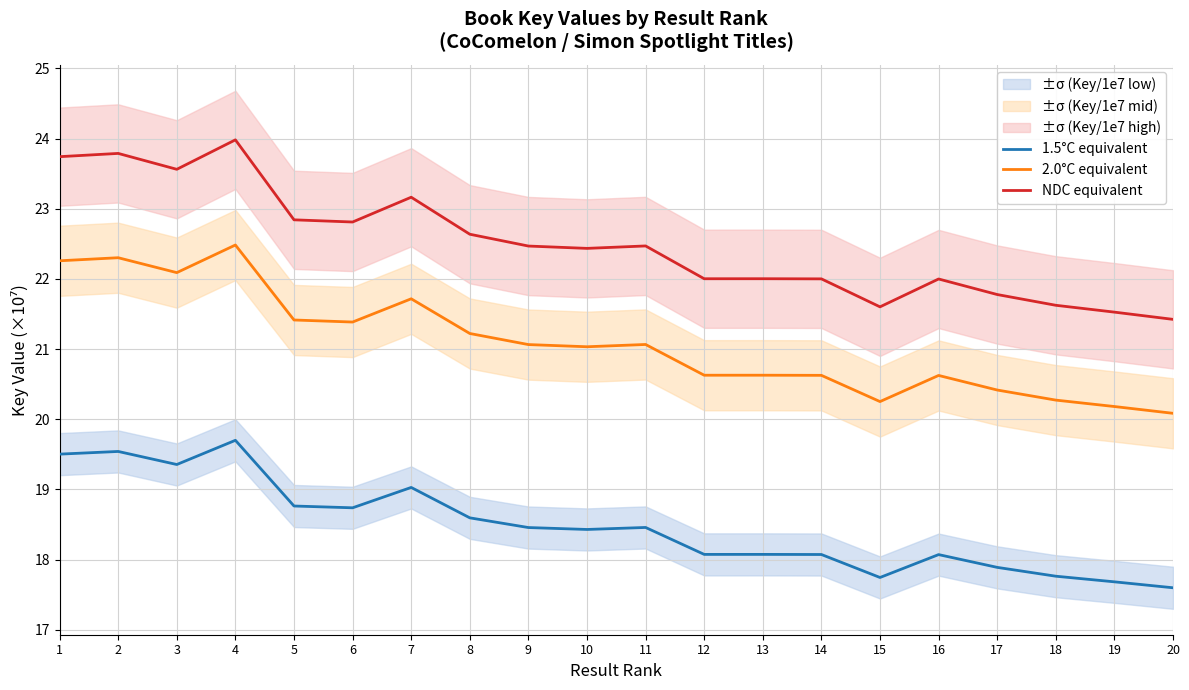

True or false: NDC equivalent and 2.0°C equivalent cross at least once.

False